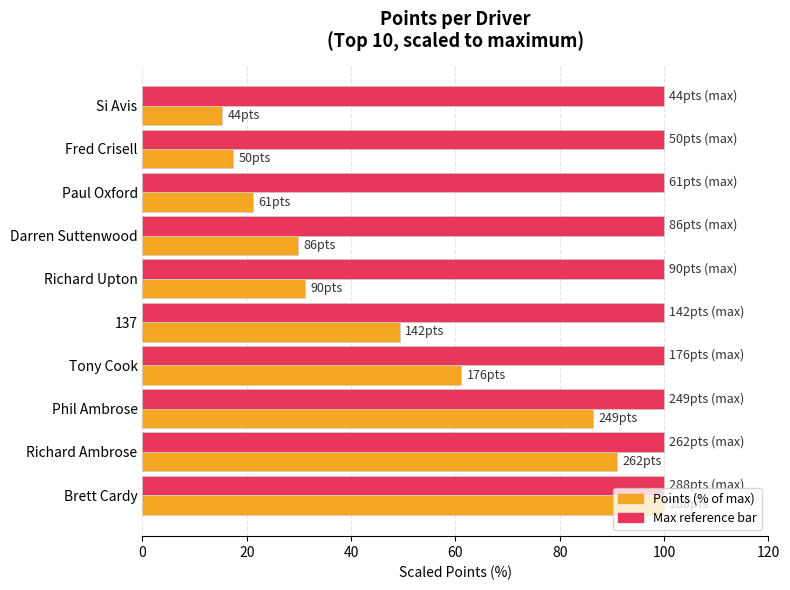

Count the number of data series in this chart.

2